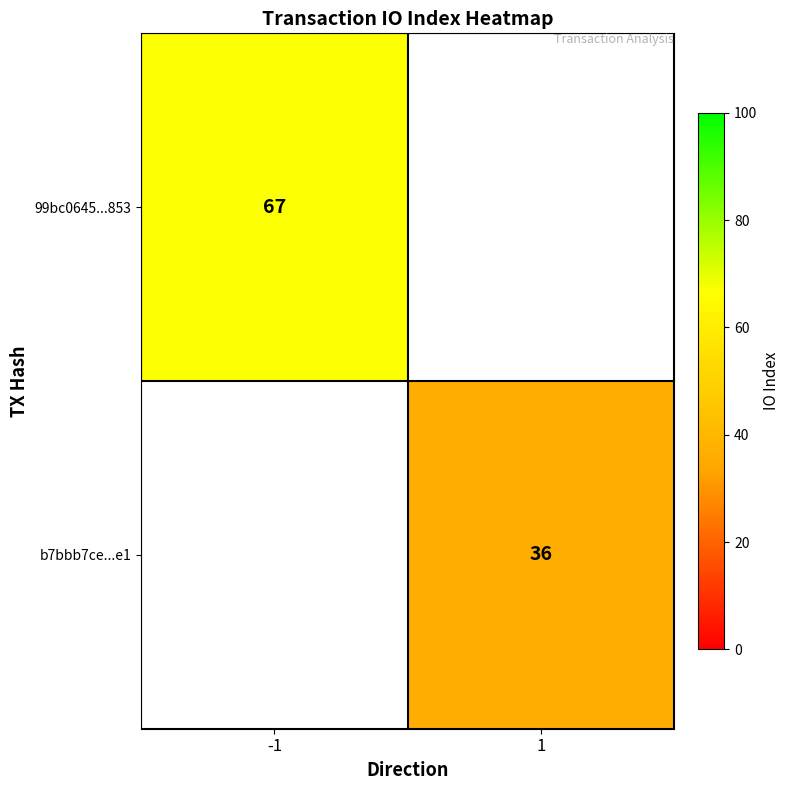

Is the value of 99bc0645...853 at -1 greater than the value of b7bbb7ce...e1 at 1?

Yes